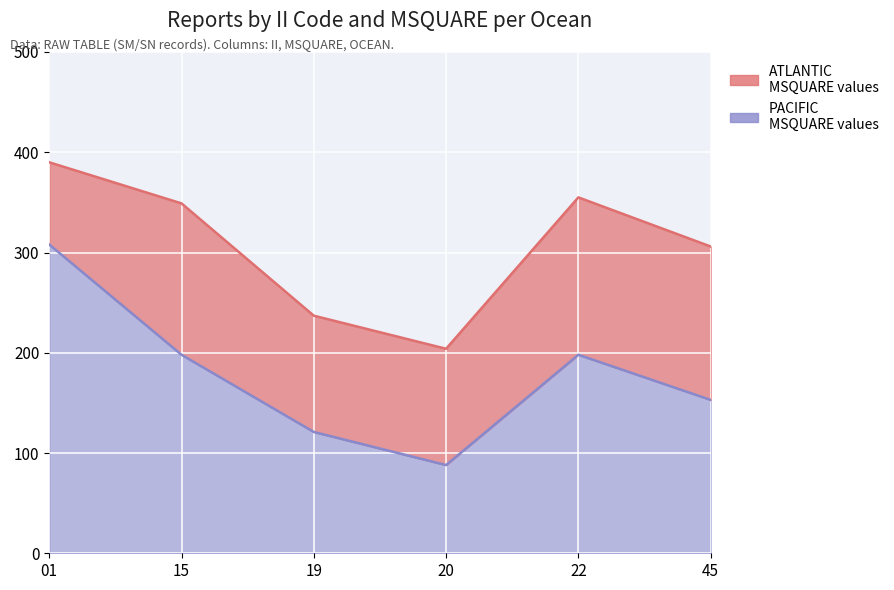

The value at 45 is 215. True or false?

False